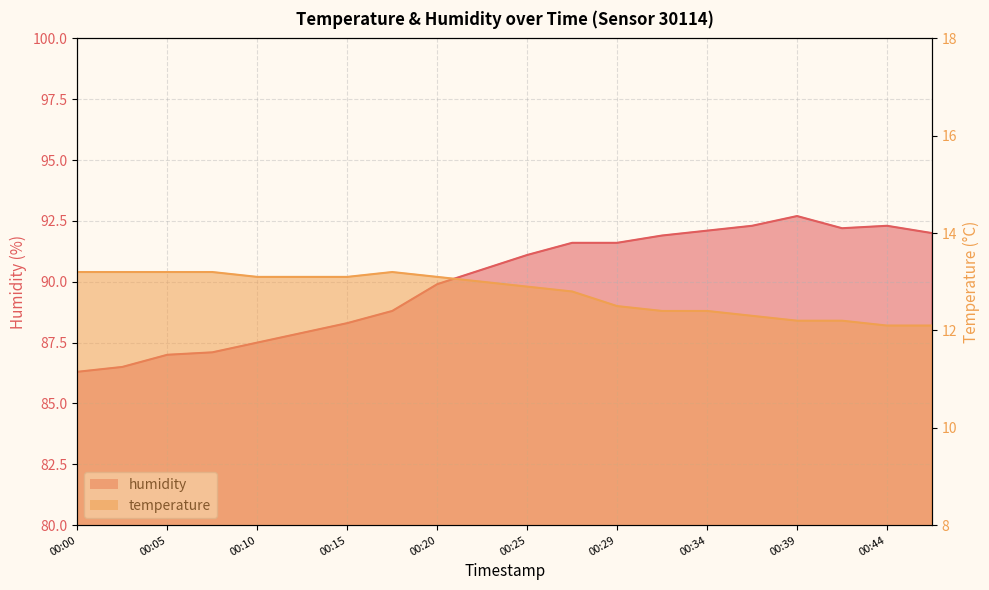

How many values in the humidity series exceed 91?

10